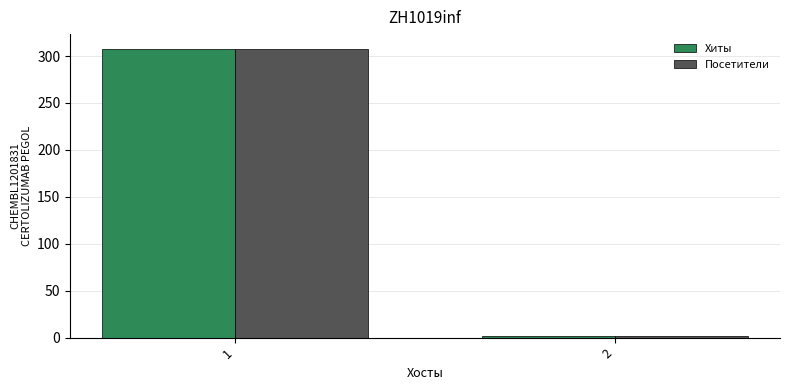

Reading right to left, what are all the values shown in this chart?

Хиты: 2=2	1=308
Посетители: 2=2	1=308